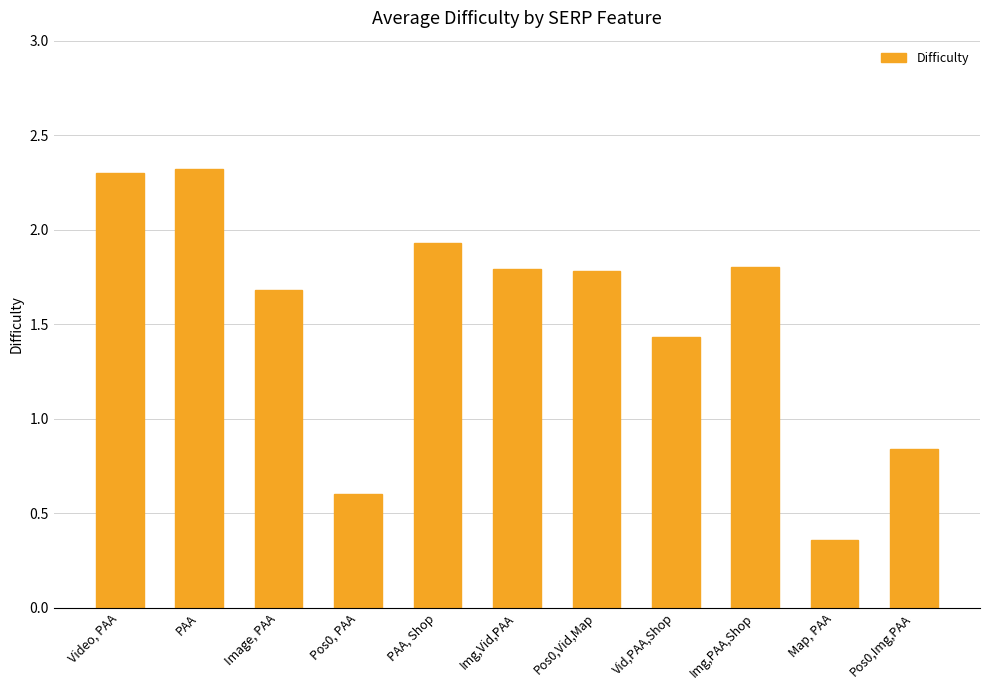

What is the value of the 4th bar from the left?

0.6